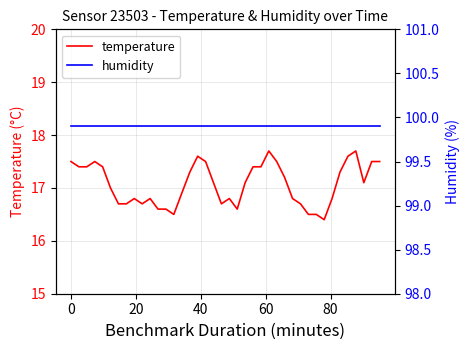

True or false: temperature and humidity intersect in this chart.

False